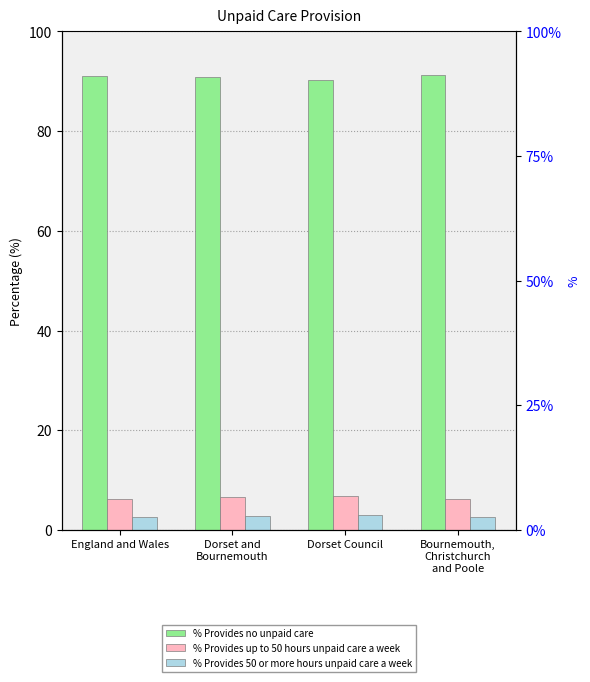

What is the difference between the highest and lowest values at Dorset and
Bournemouth?

88.1